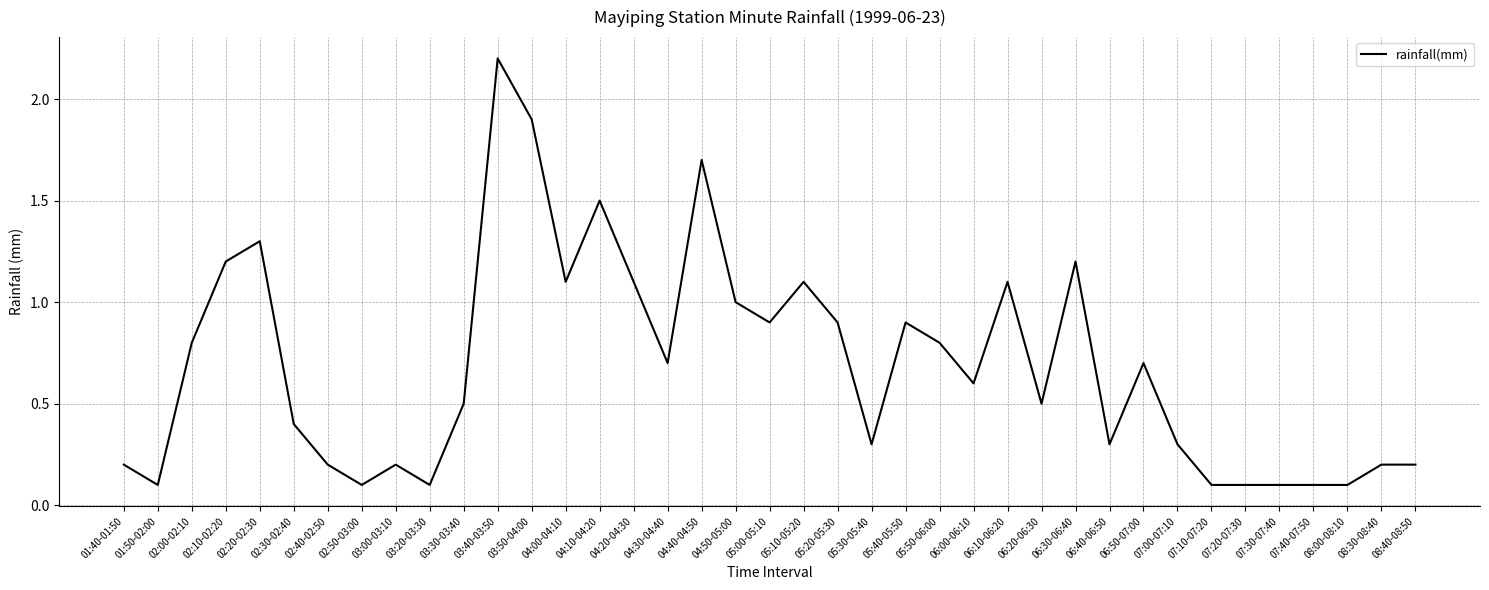

True or false: the data shows 0.2 at 02:00-02:10.

False